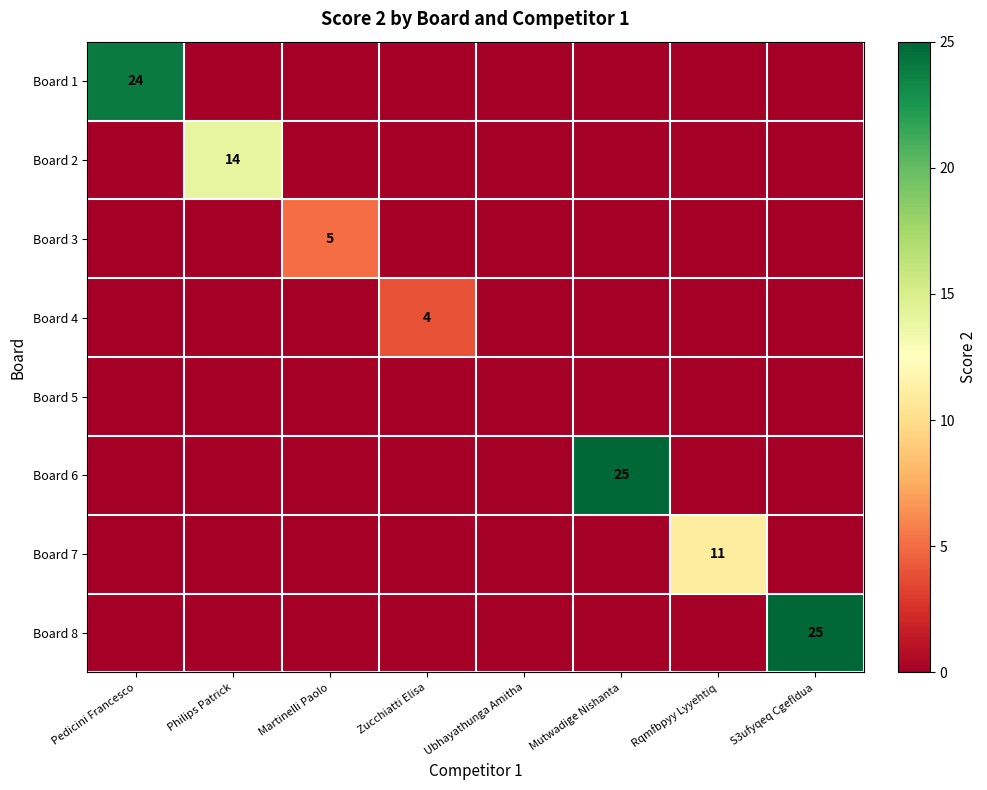

True or false: Board 6 has a value of 25 at Mutwadige Nishanta.

True